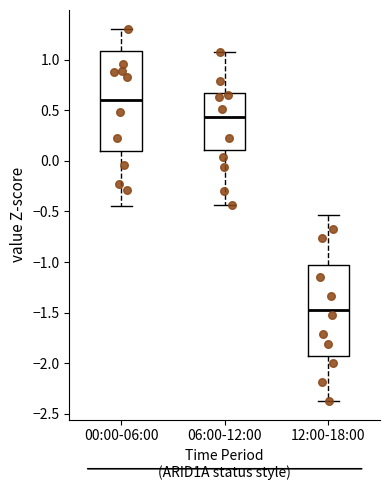

Reading left to right, read every box against the y-axis: the position of its median line, the range the box covers, and the ends of its whiskers. The values are not printed on the chart, so give them approximately, as read against the axis.

00:00-06:00: median 0.60, box 0.10 to 1.10, whiskers -0.45 to 1.30
06:00-12:00: median 0.45, box 0.10 to 0.65, whiskers -0.45 to 1.10
12:00-18:00: median -1.50, box -1.90 to -1.05, whiskers -2.35 to -0.55